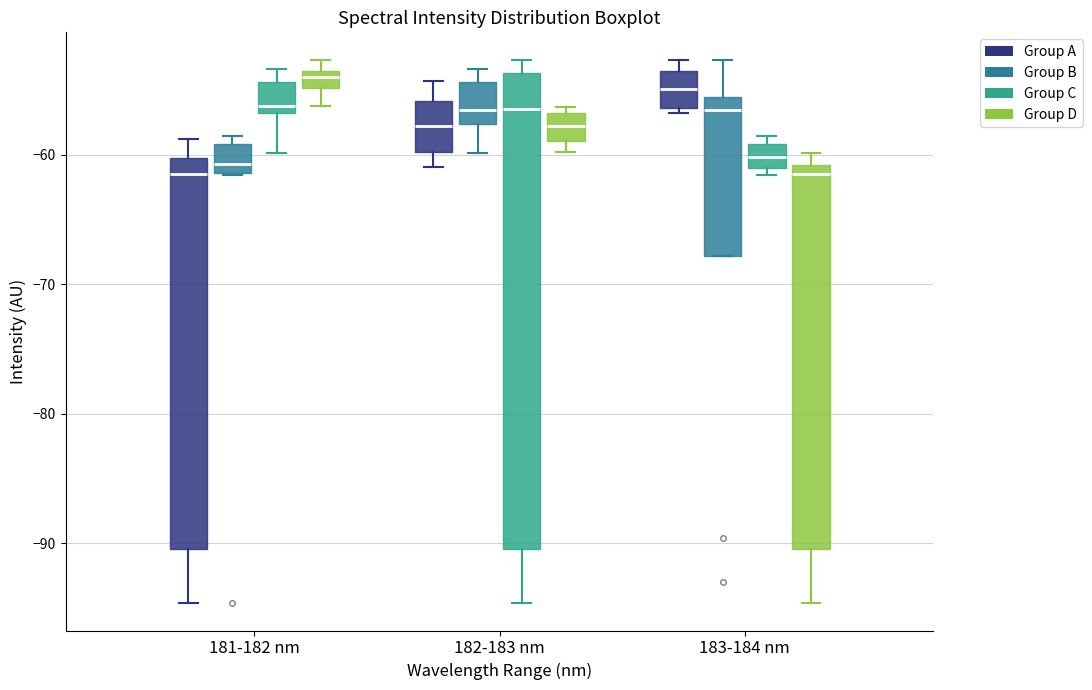

Where is the upper edge of the box for 183-184 nm (Group A) on the y-axis? The values are not printed on the chart, so give them approximately, as read against the axis.

-54